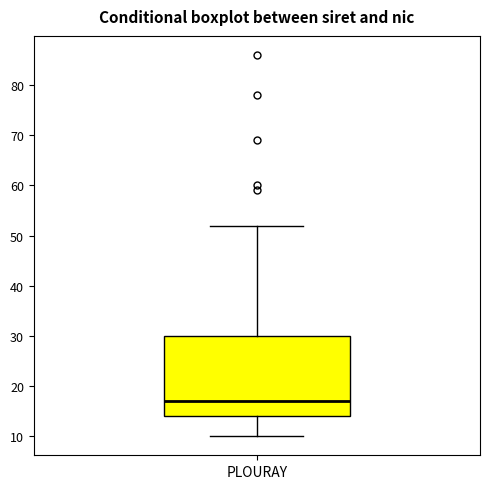

Where is the upper edge of the box for PLOURAY on the y-axis? The values are not printed on the chart, so give them approximately, as read against the axis.

30